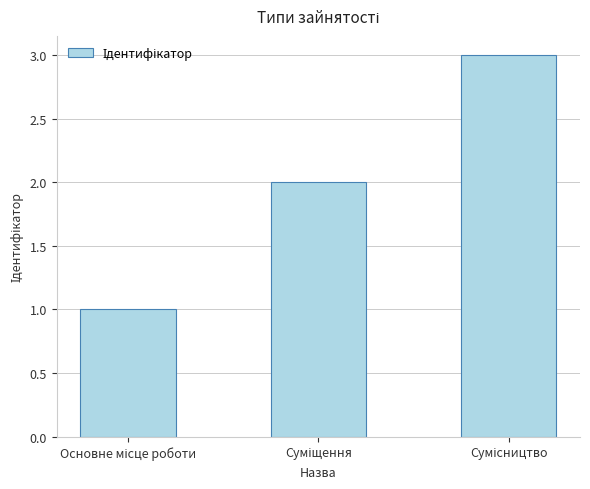

What is the average value?

2